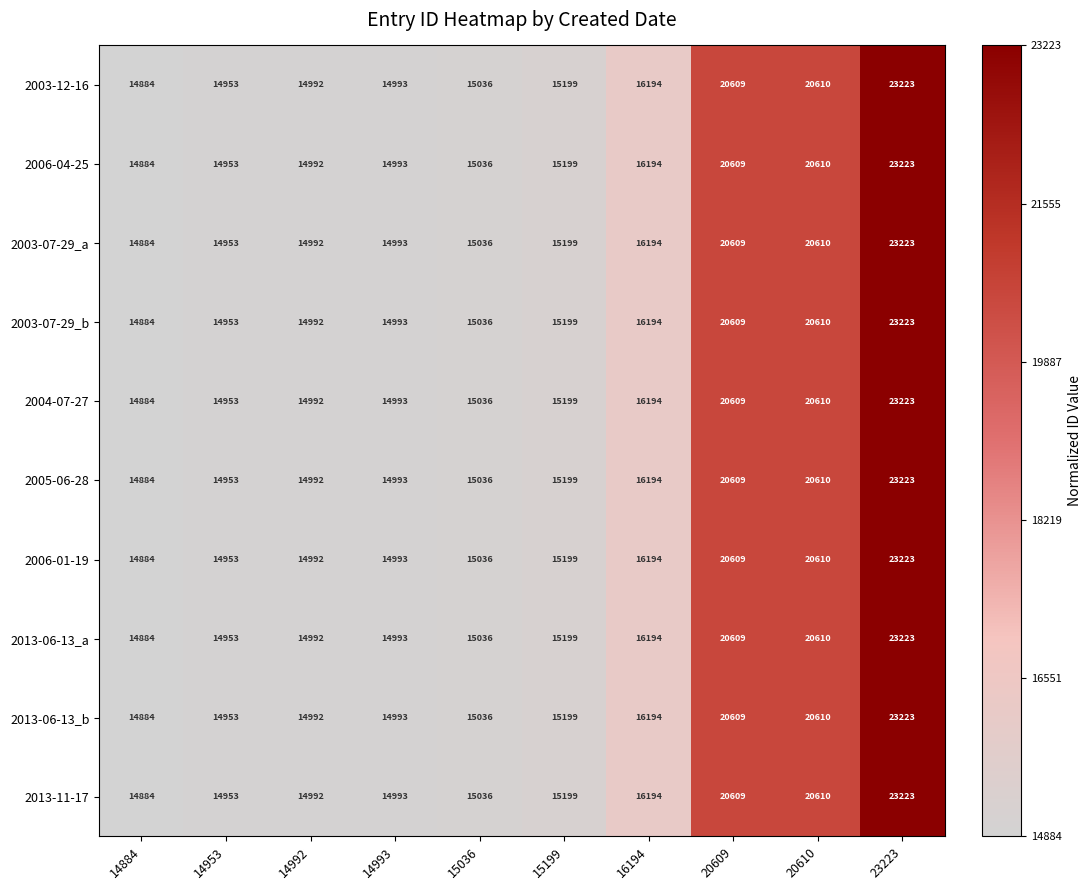

At how many categories does at least one series exceed 15729?

4